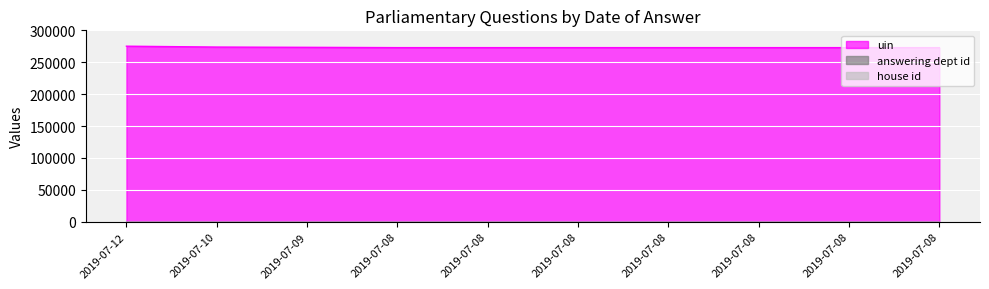

How many interior local valleys does the uin series have?

1